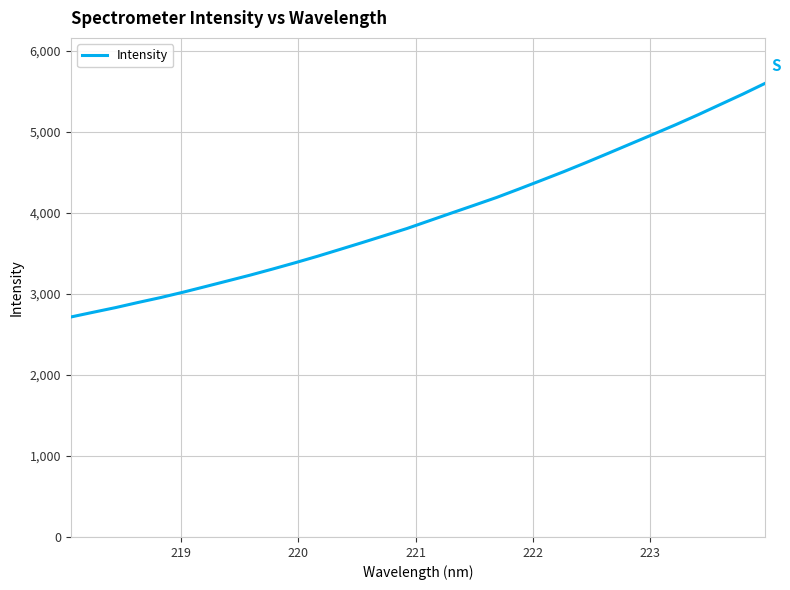

What is the greatest value displayed?

5596.7